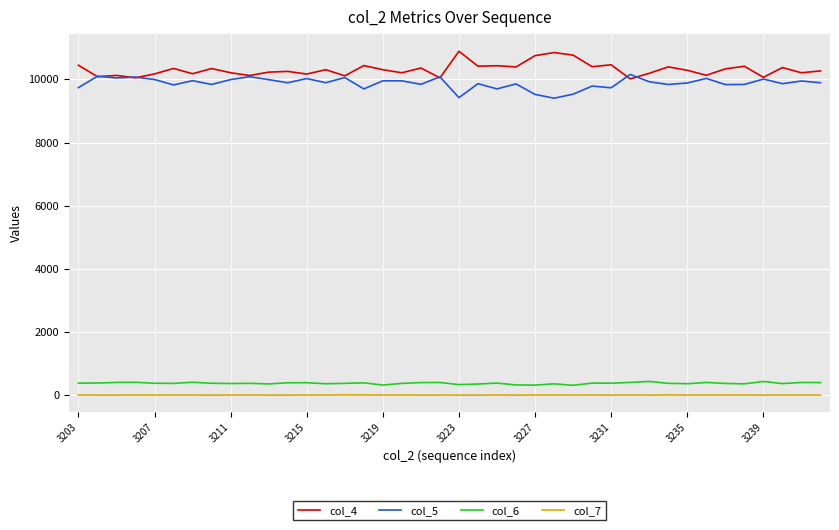

True or false: col_6 and col_5 cross at least once.

False